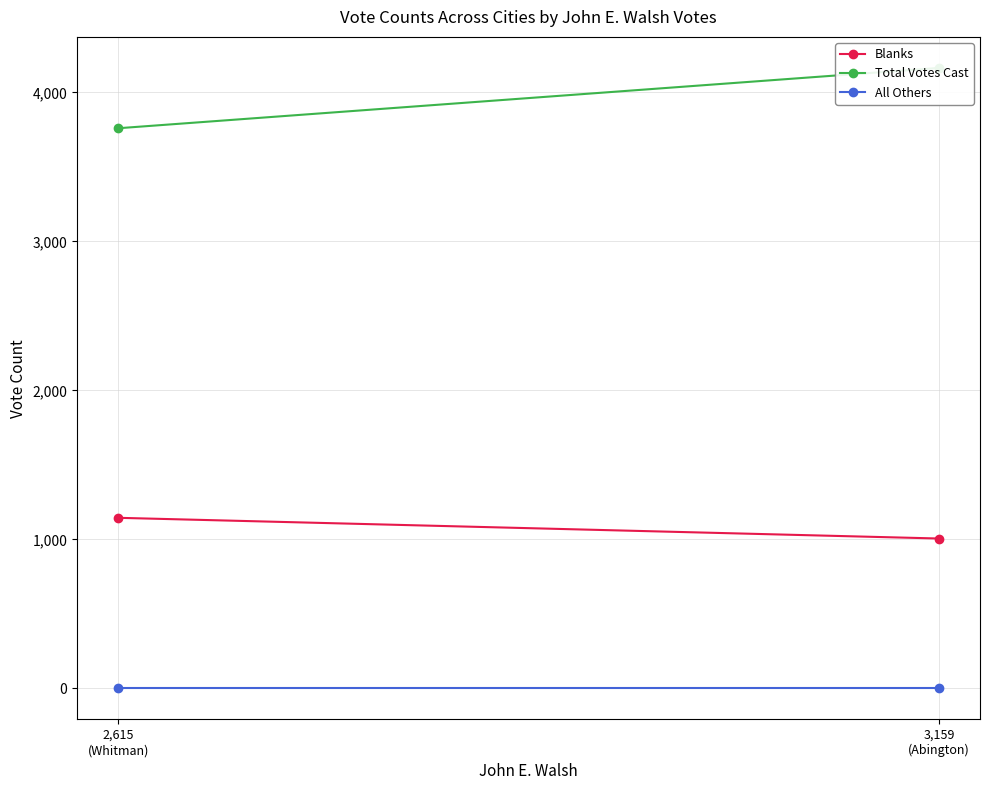

Read the Blanks value at 3,159
(Abington).

1006